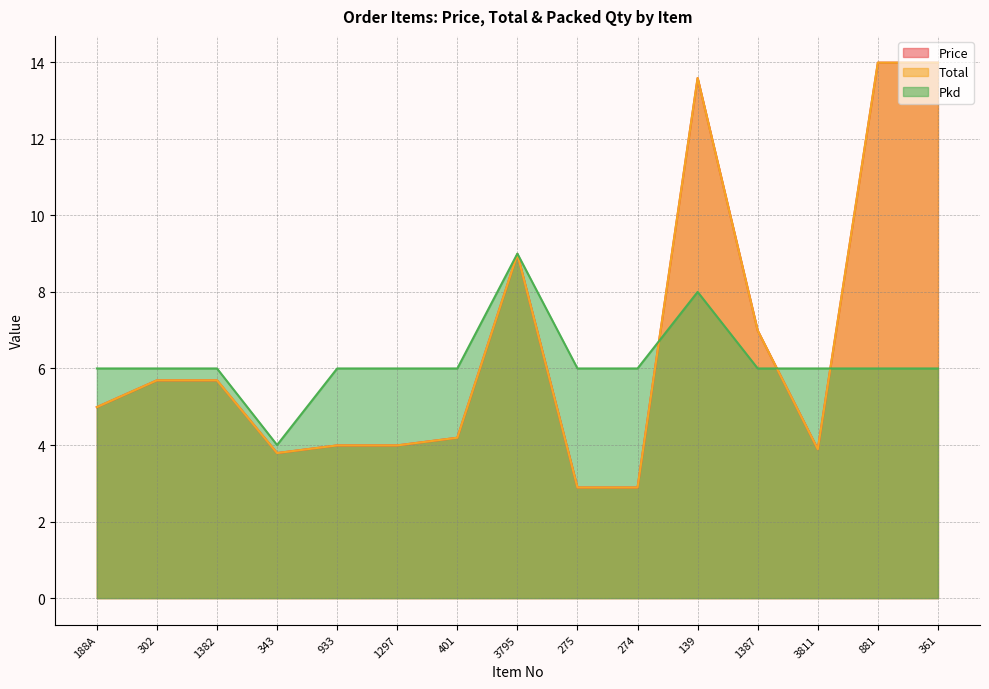

The value of Pkd at 1297 is 9.8. True or false?

False